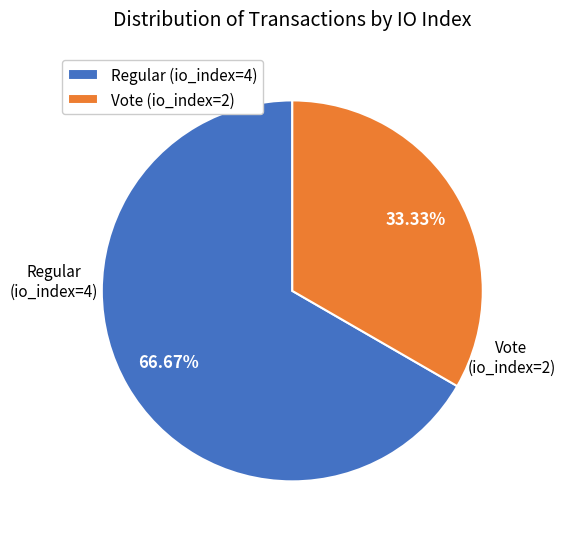

Rank the categories by value from highest to lowest.

Regular (io_index=4), Vote (io_index=2)